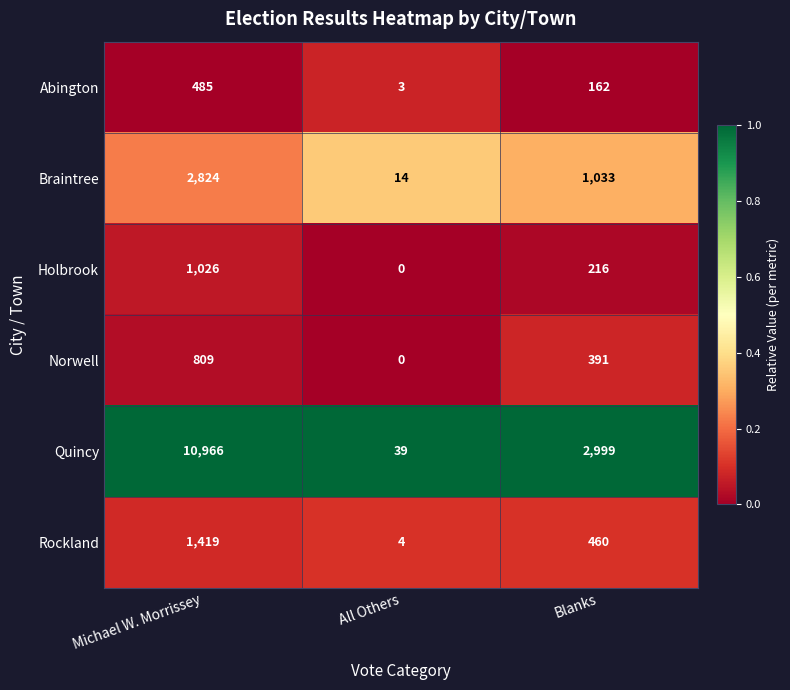

What is the difference between the highest and lowest values at Blanks?

2837